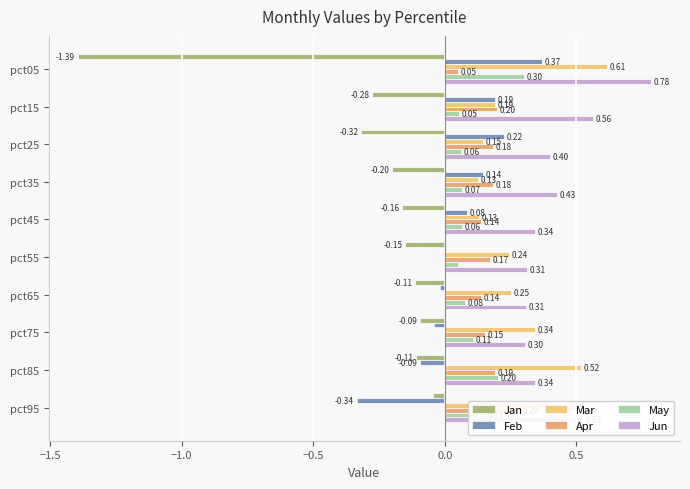

The Apr series shows 0.3 at pct25. True or false?

False